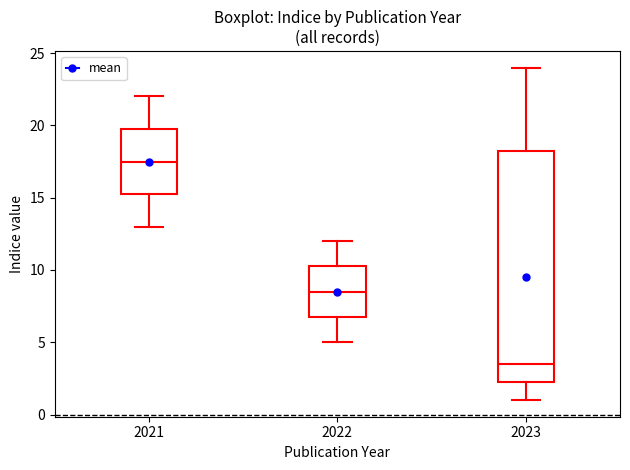

Reading left to right, transcribe this box plot: for each box, give where its median line is, the range the box spans, and where its two whiskers end, as read against the y-axis. The values are not printed on the chart, so give them approximately, as read against the axis.

2021: median 17.5, box 15.5 to 20.0, whiskers 13.0 to 22.0
2022: median 8.5, box 7.0 to 10.5, whiskers 5.0 to 12.0
2023: median 3.5, box 2.5 to 18.5, whiskers 1.0 to 24.0